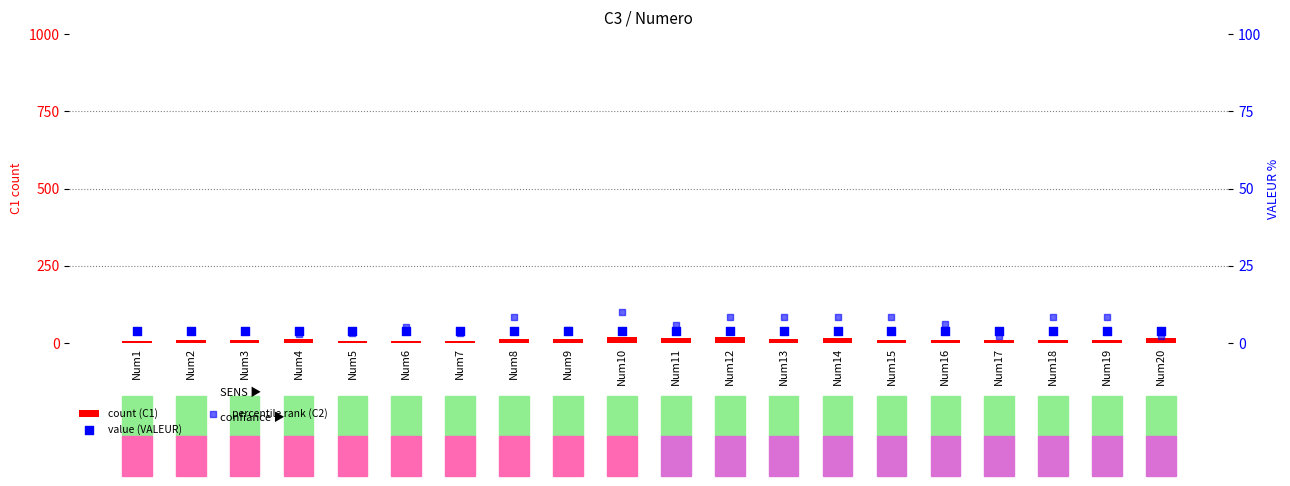

Which series has the largest total across all categories?

count (C1)